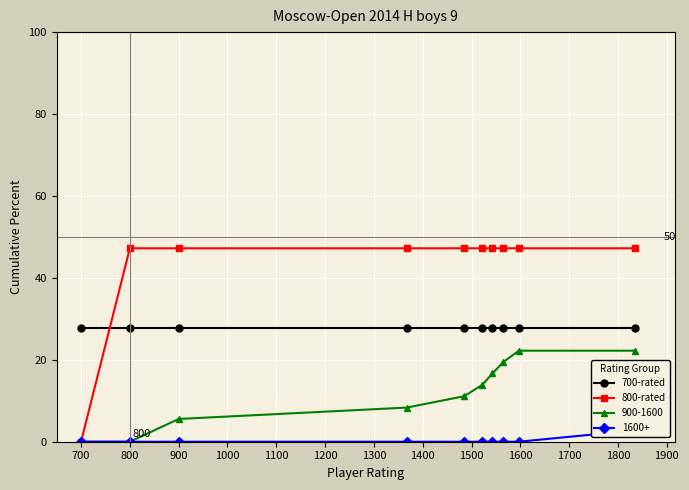

Between which two adjacent categories do 800-rated and 700-rated first intersect?

700 and 800